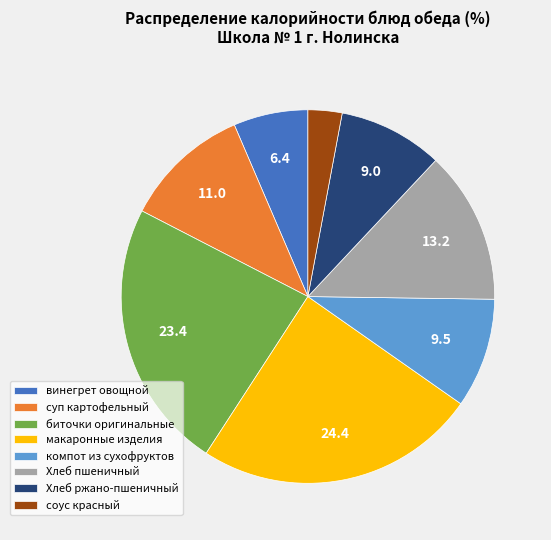

Is the sum of суп картофельный and Хлеб пшеничный greater than half?

No